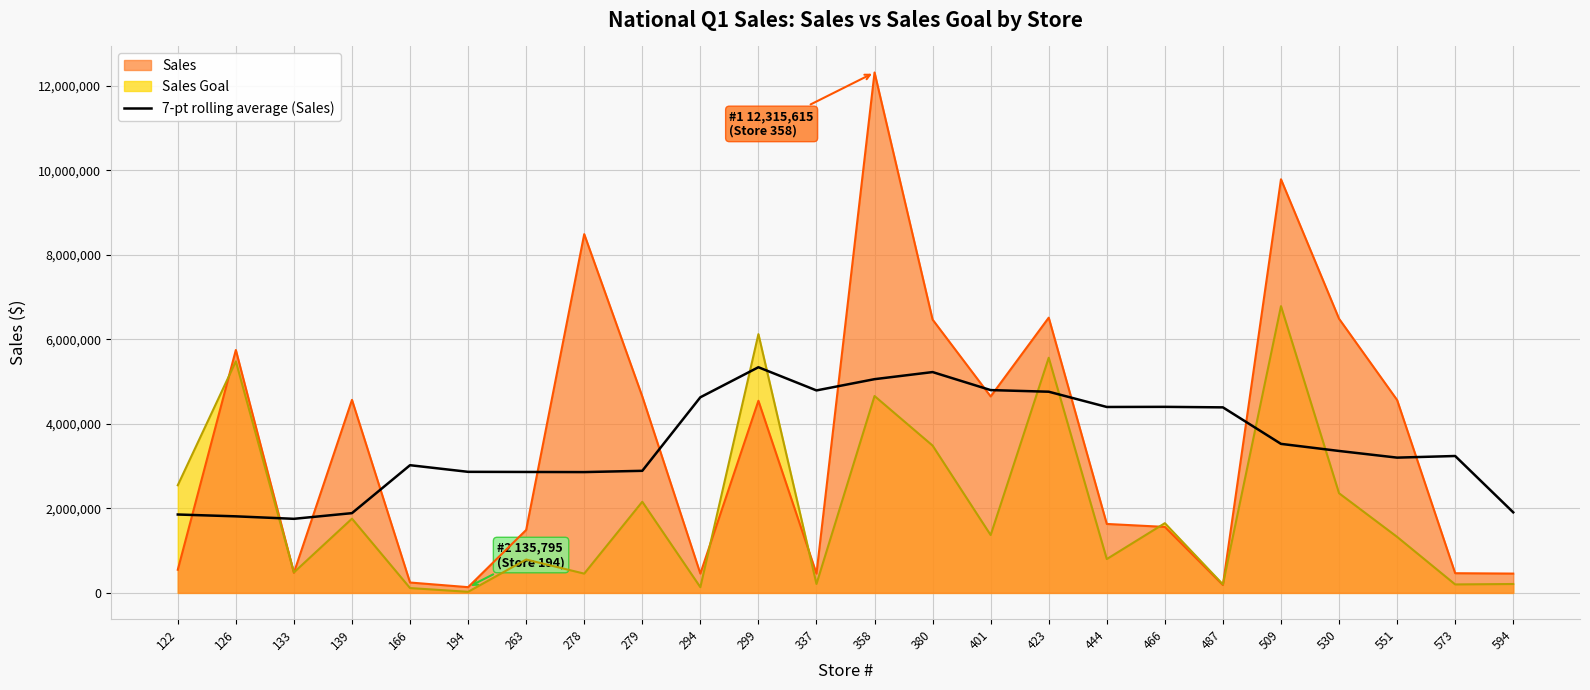

Which series has the largest range (max minus min)?

Sales